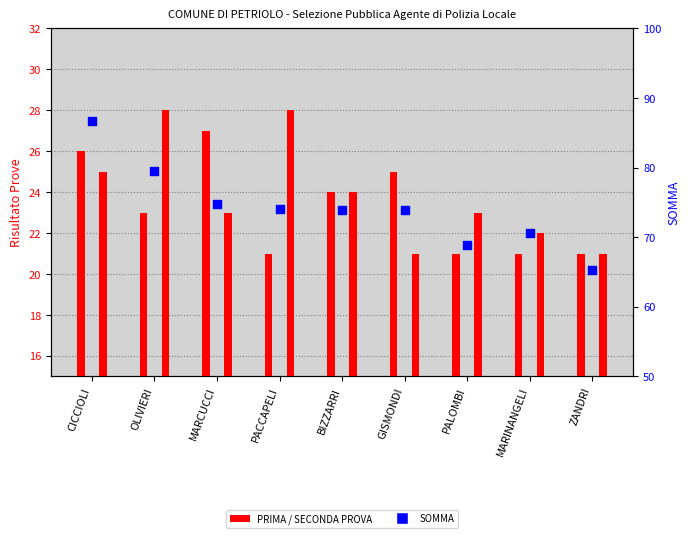

Which series has the largest total across all categories?

SOMMA